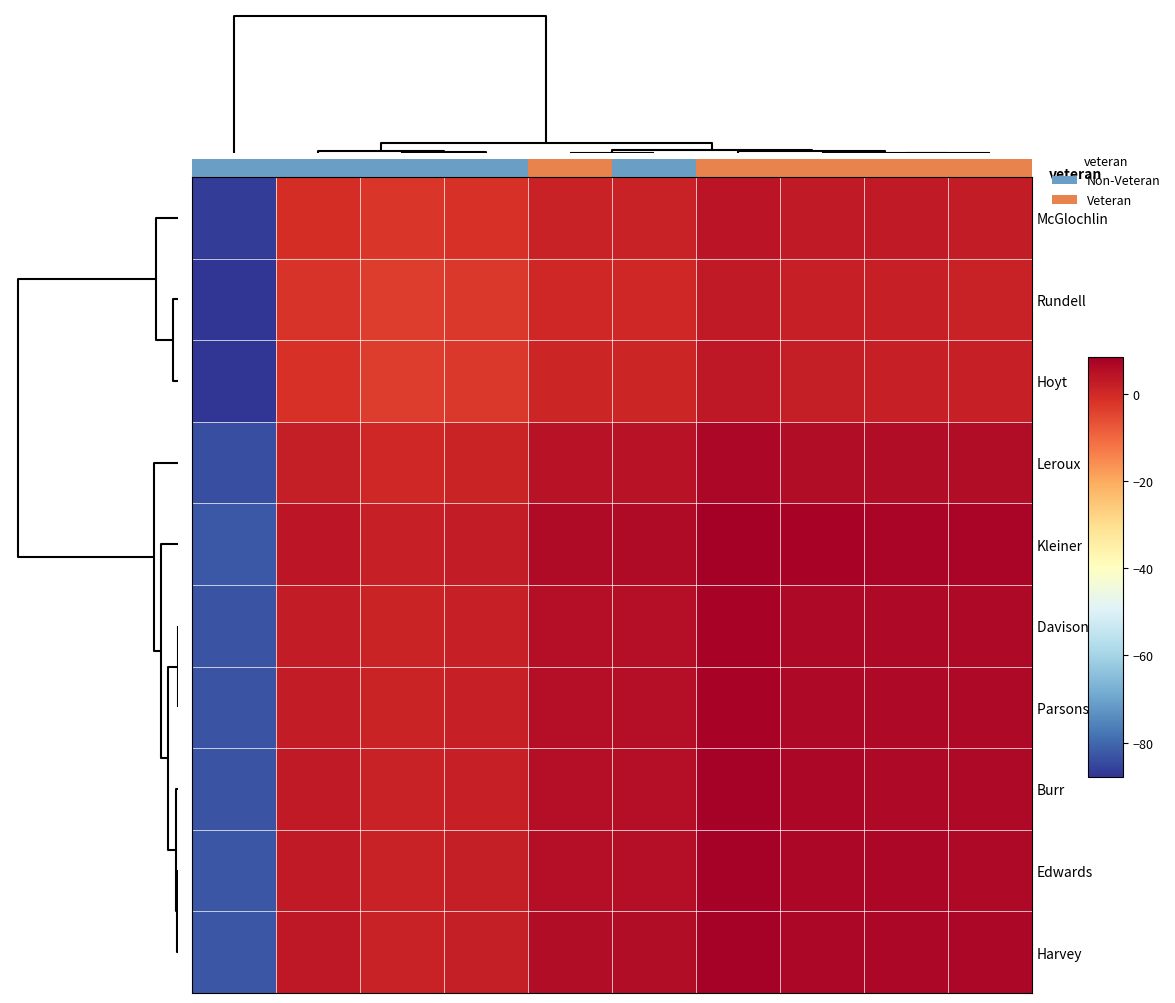

Count the number of categories in the chart.

10